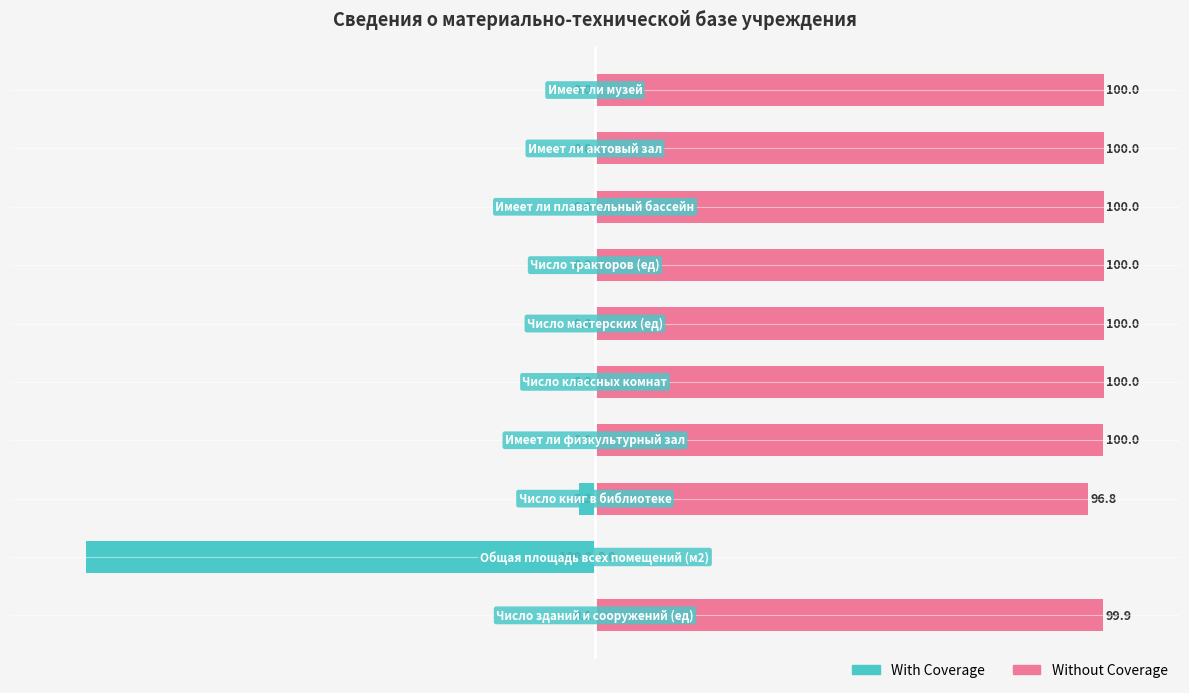

What is the difference between the maximum and minimum values in the With Coverage series?

100.0